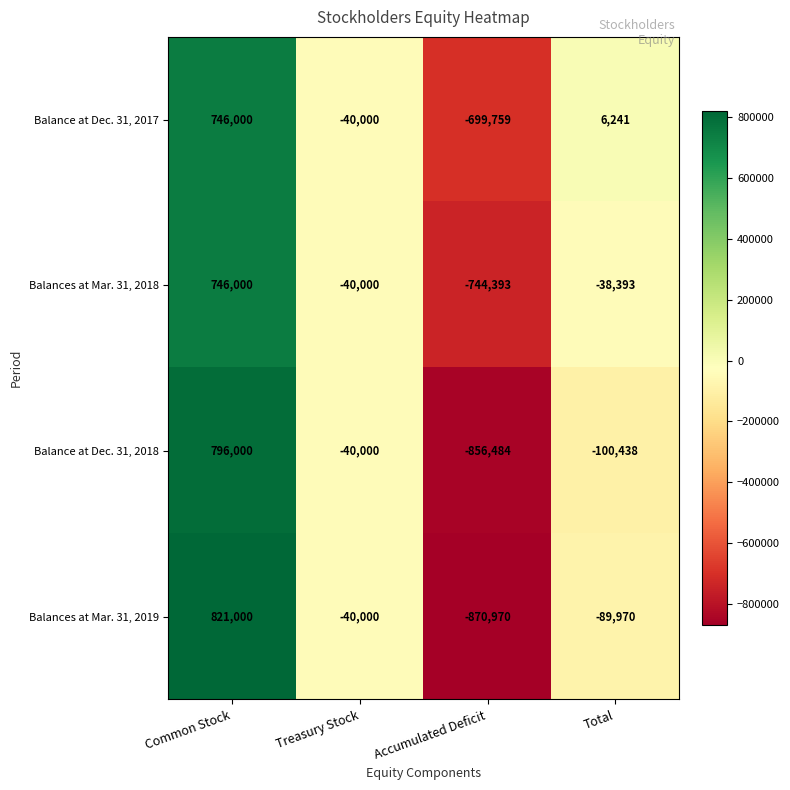

What is the approximate value of Balances at Mar. 31, 2018 at Accumulated Deficit?

-744393